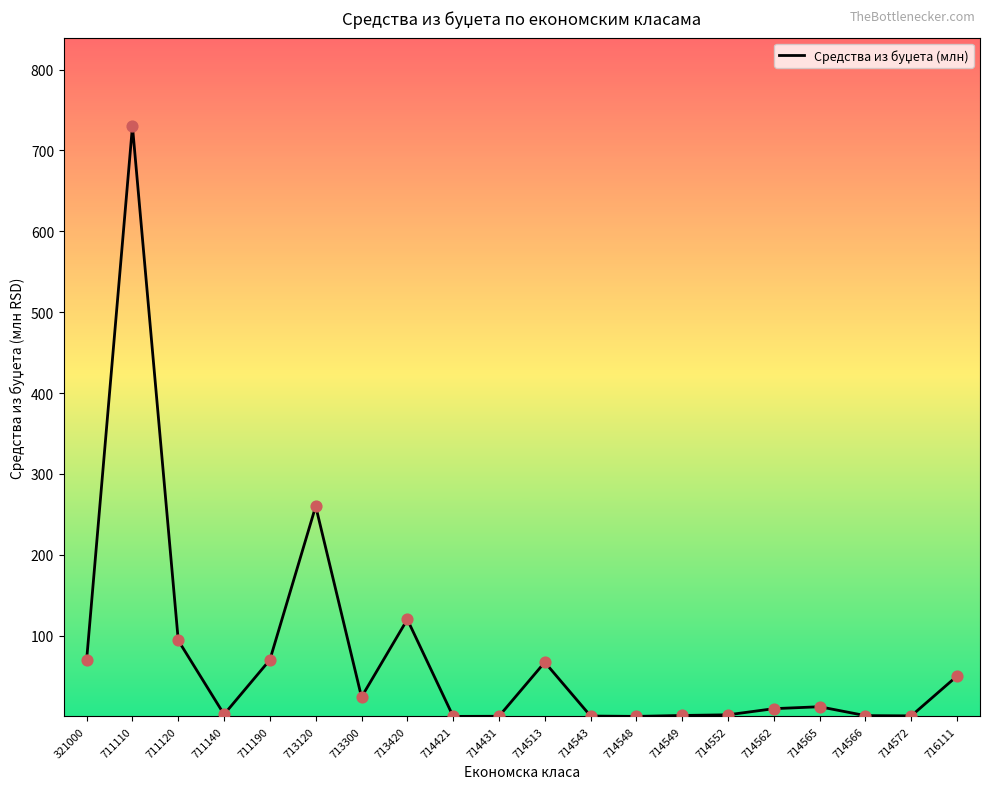

Which has a higher value, 714513 or 714431?

714513